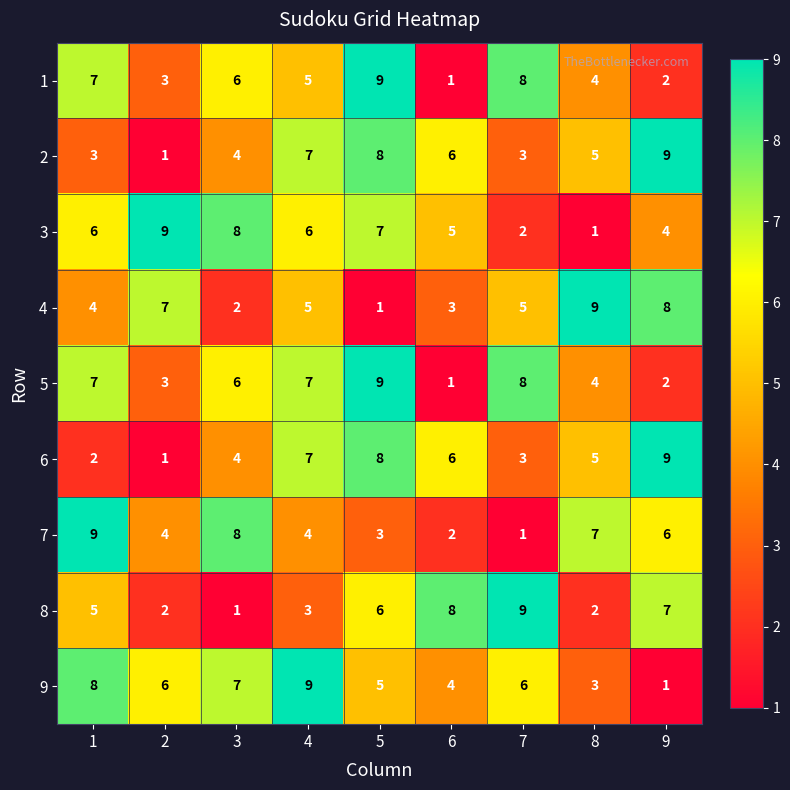

What is the average value of the 8 series?

5